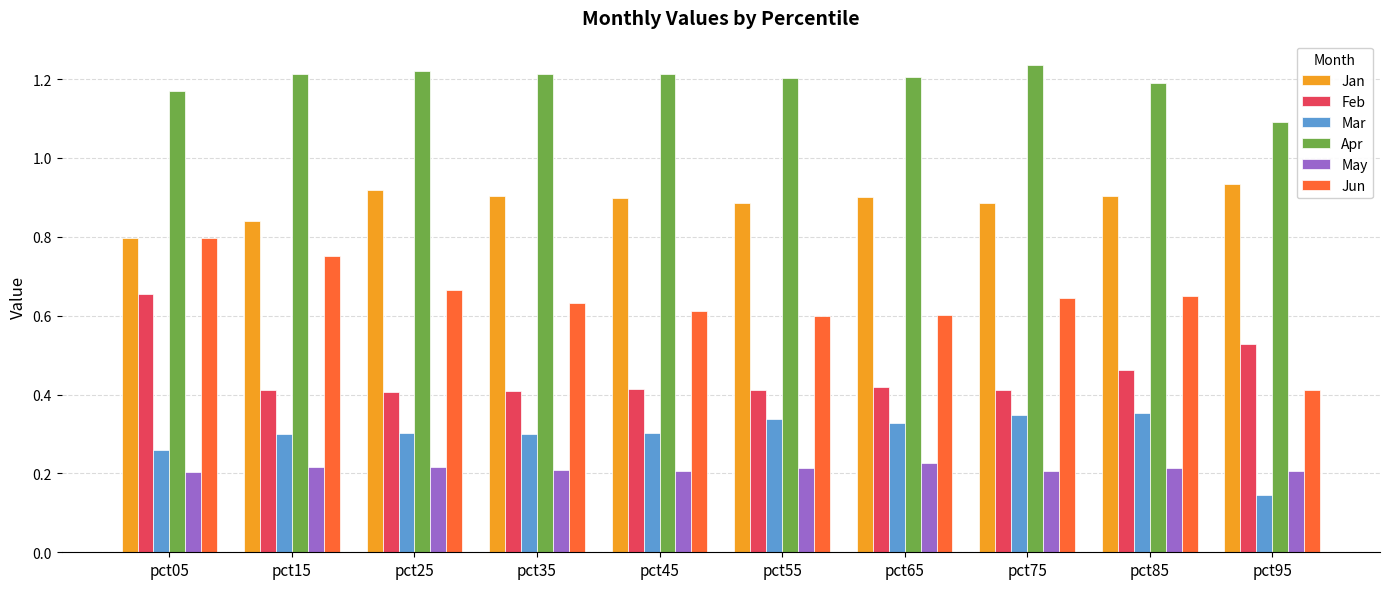

Is the value of Jan at pct25 greater than the value of Feb at pct05?

Yes